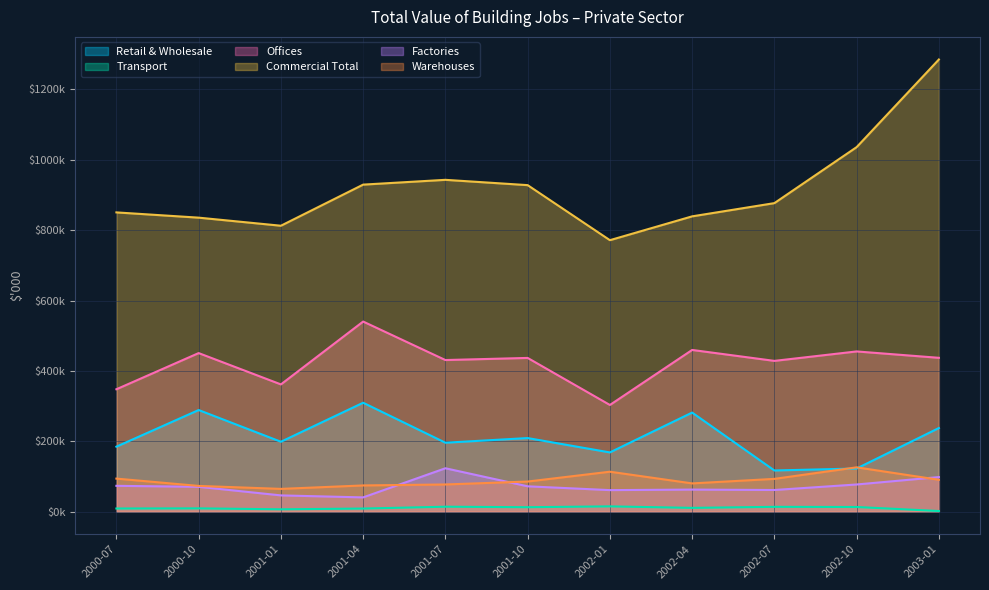

At which label does Commercial Total reach its minimum?

2002-01